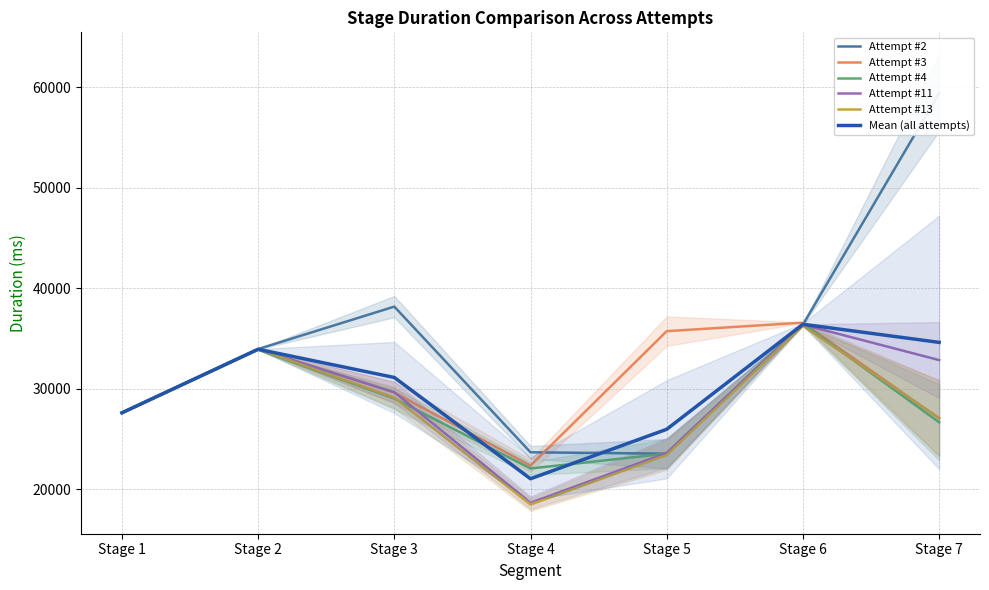

True or false: Attempt #4 and Attempt #11 cross at least once.

True